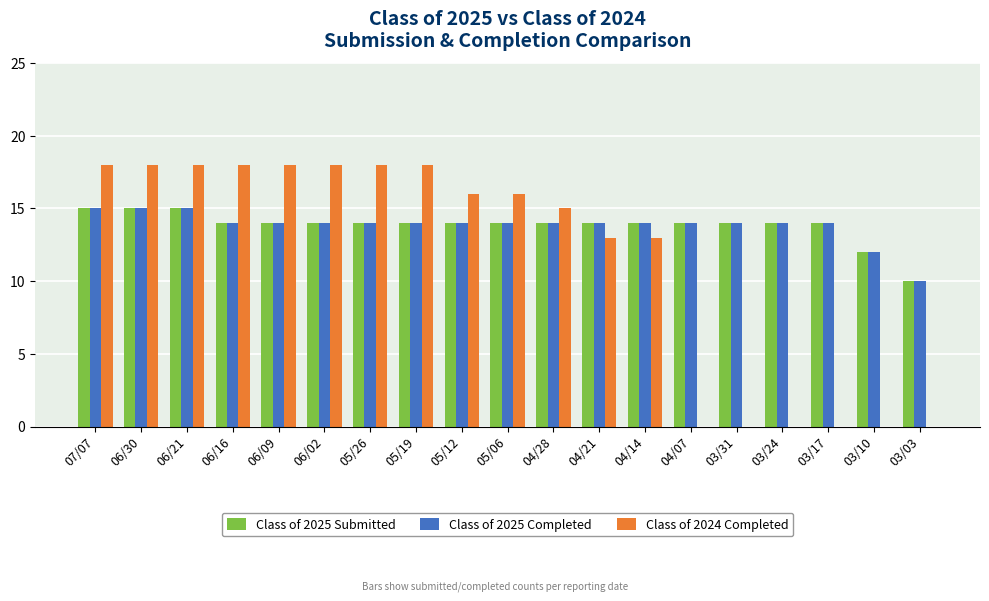

Which series changed the most between 05/26 and 04/07?

Class of 2024 Completed